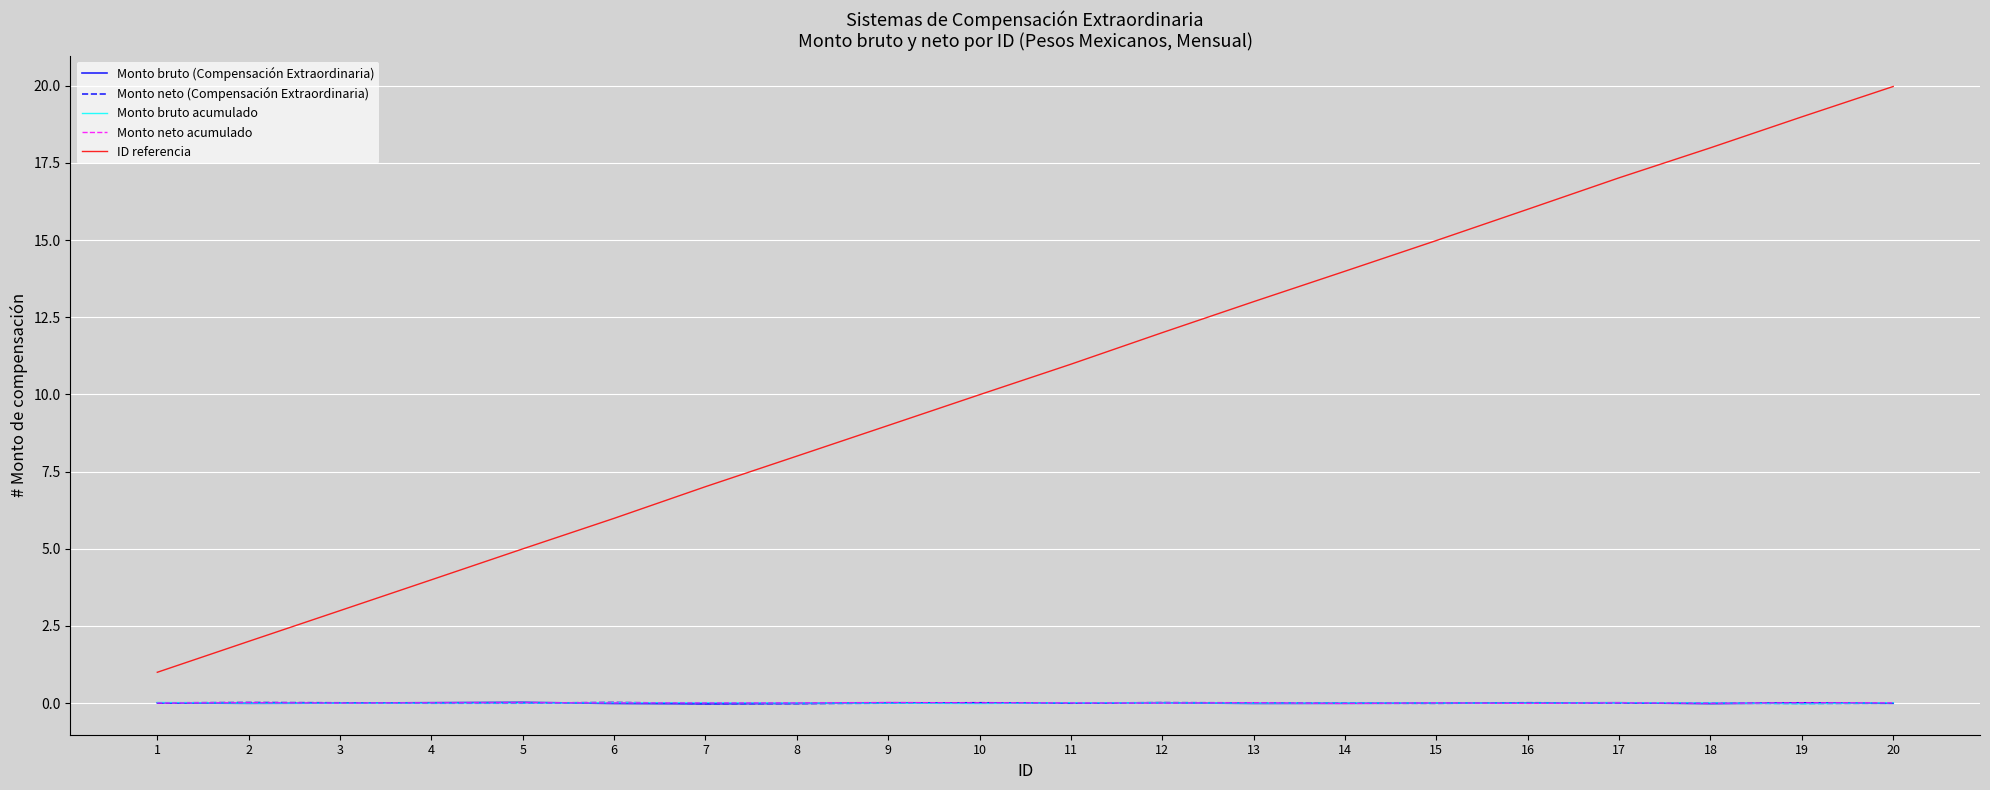

Reading left to right, extract all data points from this chart.

Monto bruto (Compensación Extraordinaria): 1=0.0	2=-0.0	3=-0.0	4=0.0	5=0.0	6=-0.0	7=-0.0	8=-0.0	9=0.0	10=0.0	11=0.0	12=0.0	13=-0.0	14=-0.0	15=-0.0	16=0.0	17=0.0	18=-0.0	19=0.0	20=-0.0
Monto neto (Compensación Extraordinaria): 1=0.0	2=0.0	3=0.0	4=-0.0	5=-0.0	6=0.0	7=-0.0	8=-0.0	9=-0.0	10=0.0	11=-0.0	12=0.0	13=0.0	14=-0.0	15=-0.0	16=0.0	17=0.0	18=-0.0	19=-0.0	20=-0.0
Monto bruto acumulado: 1=0.0	2=-0.0	3=-0.0	4=-0.0	5=-0.0	6=0.0	7=0.0	8=0.0	9=-0.0	10=-0.0	11=0.0	12=0.0	13=-0.0	14=0.0	15=0.0	16=-0.0	17=0.0	18=0.0	19=-0.0	20=0.0
Monto neto acumulado: 1=0.0	2=0.0	3=0.0	4=0.0	5=0.0	6=0.0	7=0.0	8=0.0	9=0.0	10=0.0	11=0.0	12=0.0	13=0.0	14=-0.0	15=0.0	16=-0.0	17=0.0	18=-0.0	19=0.0	20=0.0
ID referencia: 1=1.0	2=2.0	3=3.0	4=4.0	5=5.0	6=6.0	7=7.0	8=8.0	9=9.0	10=10.0	11=11.0	12=12.0	13=13.0	14=14.0	15=15.0	16=16.0	17=17.0	18=18.0	19=19.0	20=20.0